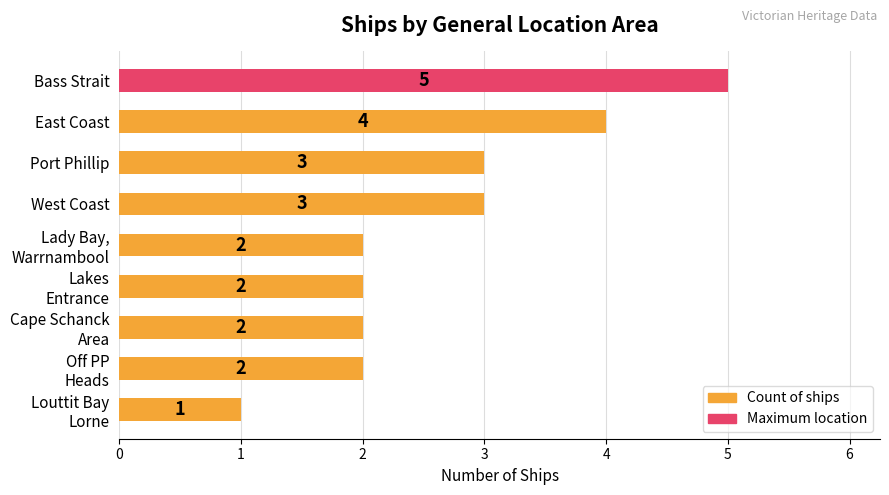

Is it true that the value at West Coast is 3?

True